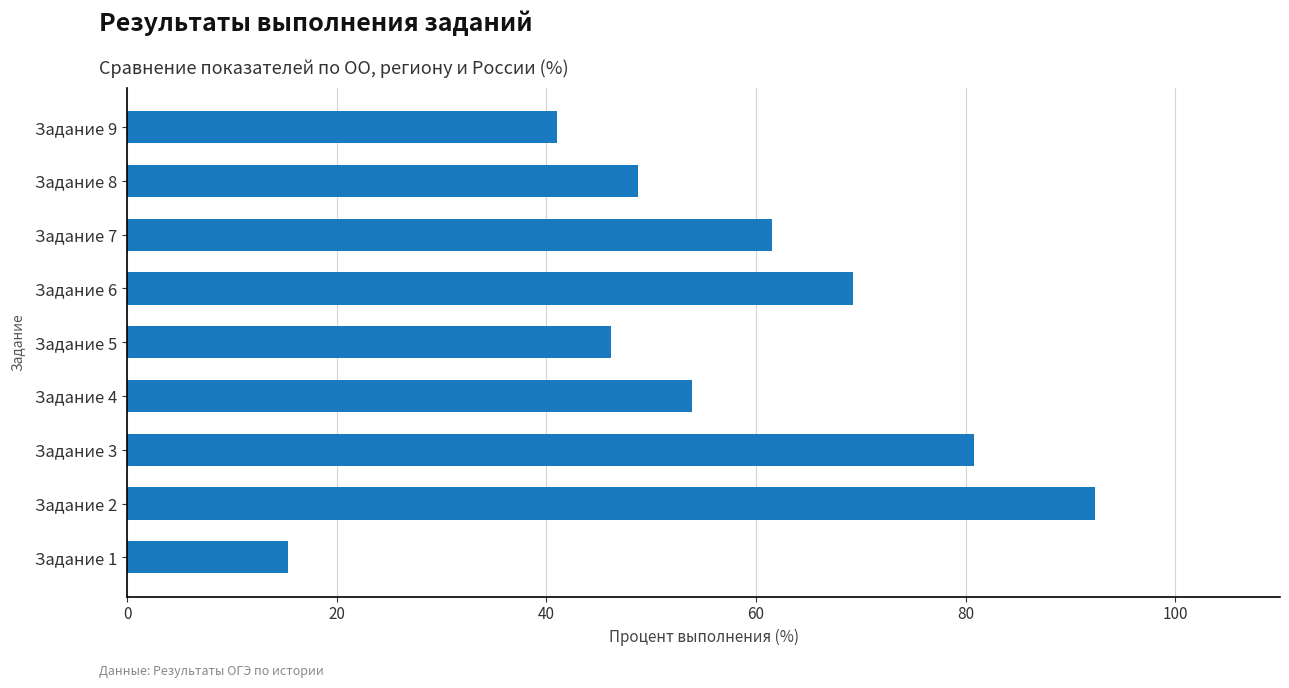

What is the sum of all values?

509.0